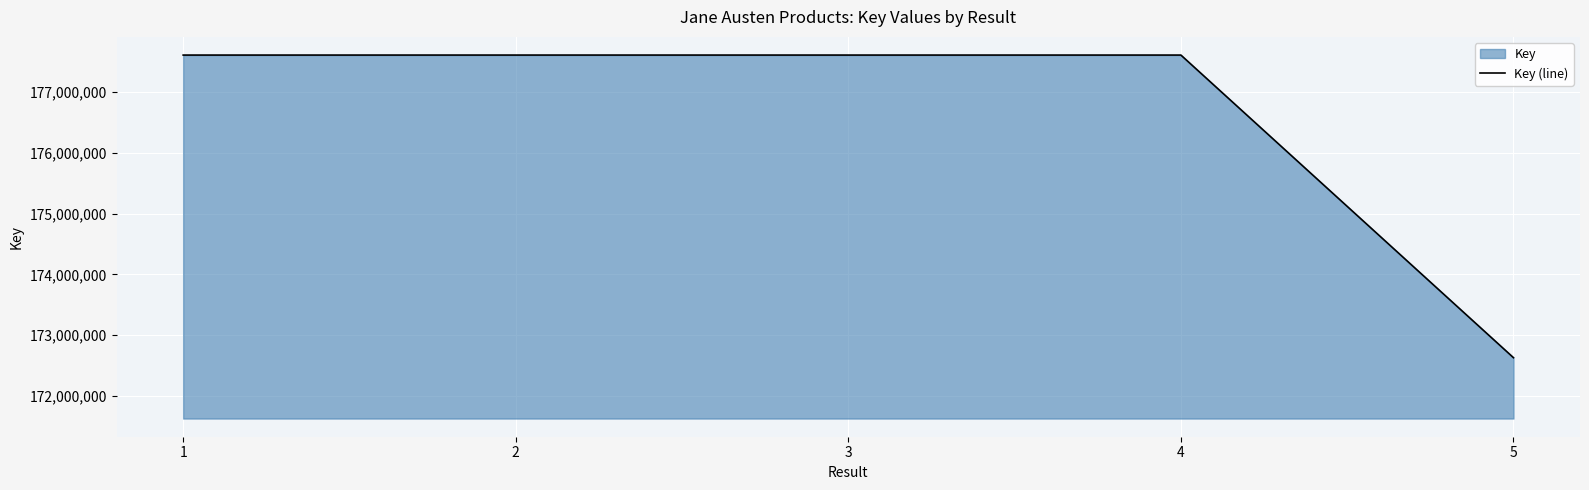

What is the maximum value shown in the chart?

177604091